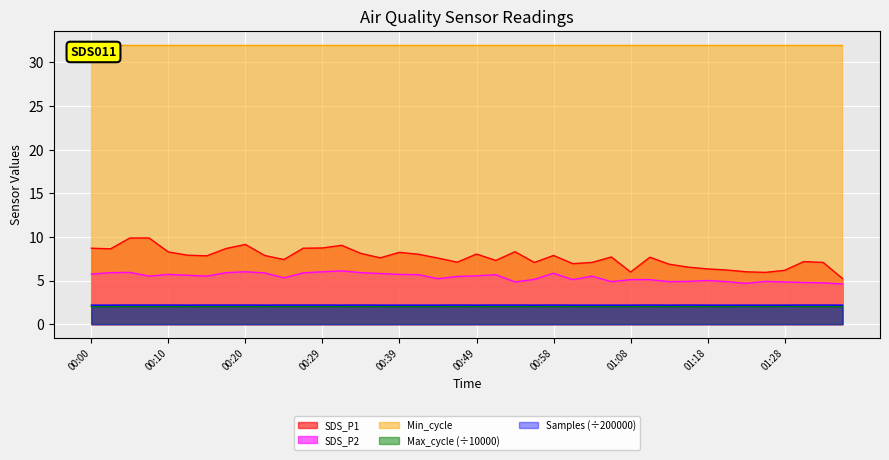

What is the value of the SDS_P2 point at the 11th from the left?

5.3